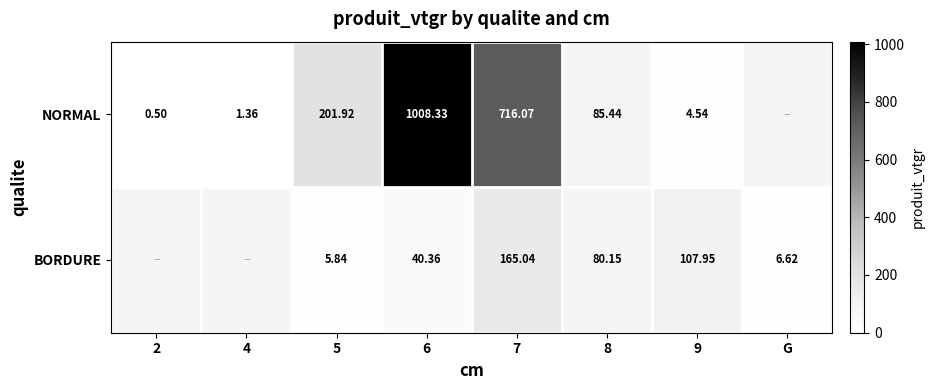

Is it true that NORMAL equals 0.3 at 2?

False